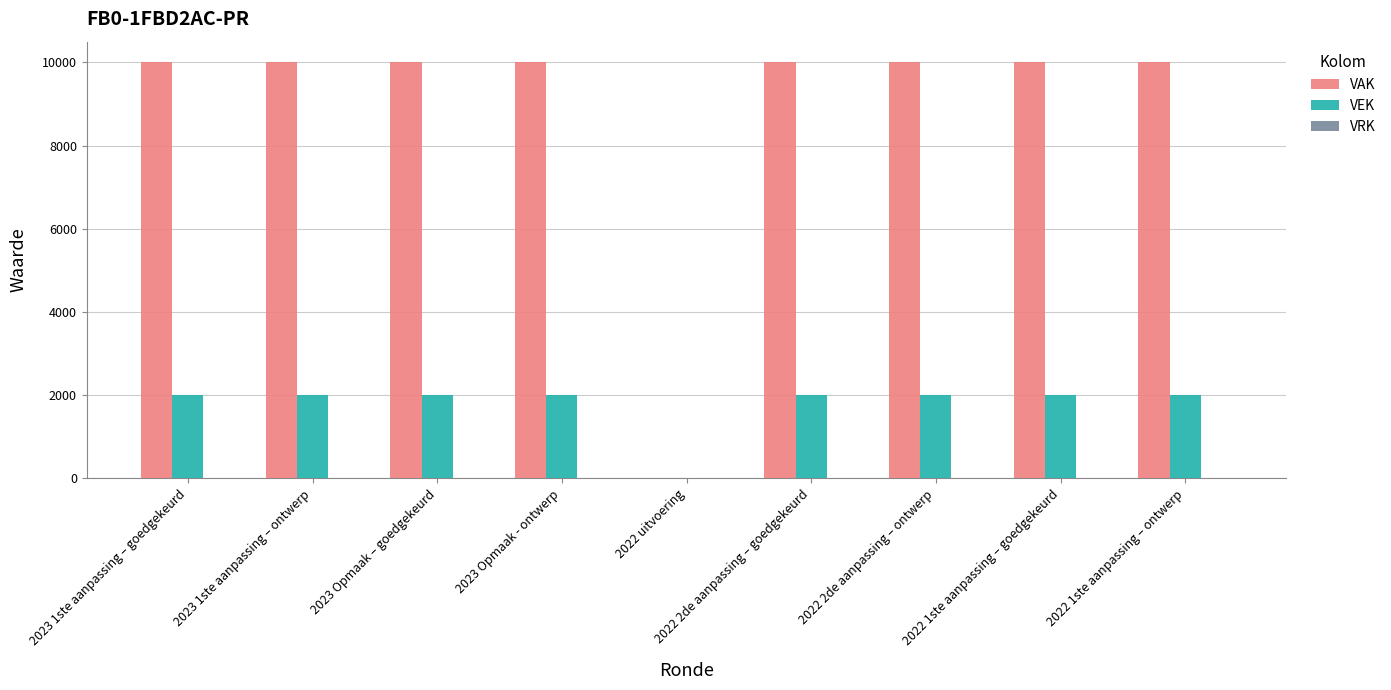

The VEK series shows 2985 at 2023 Opmaak - ontwerp. True or false?

False